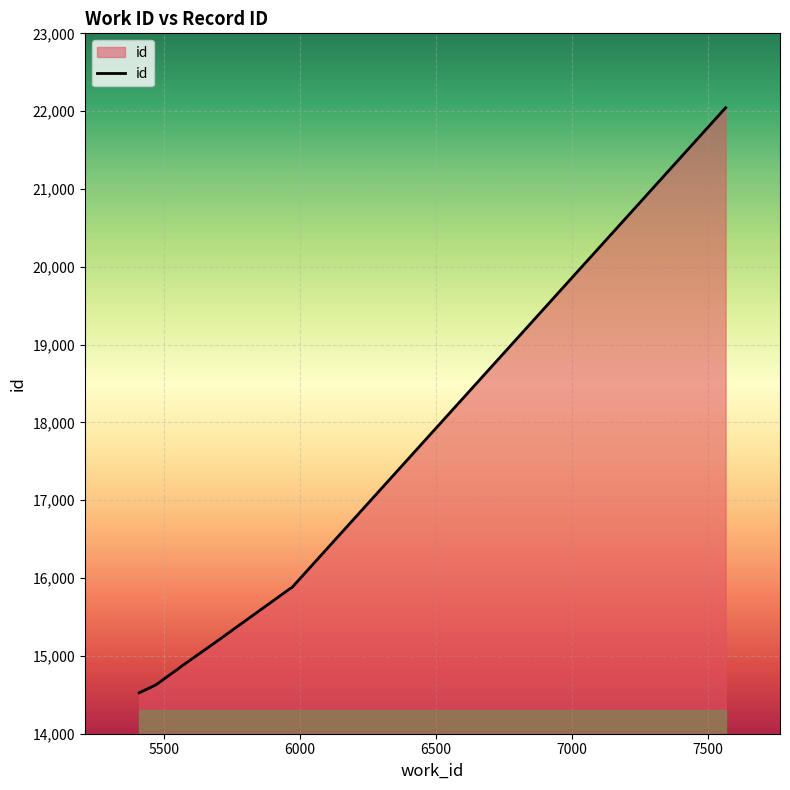

What is the maximum value shown in the chart?

22044